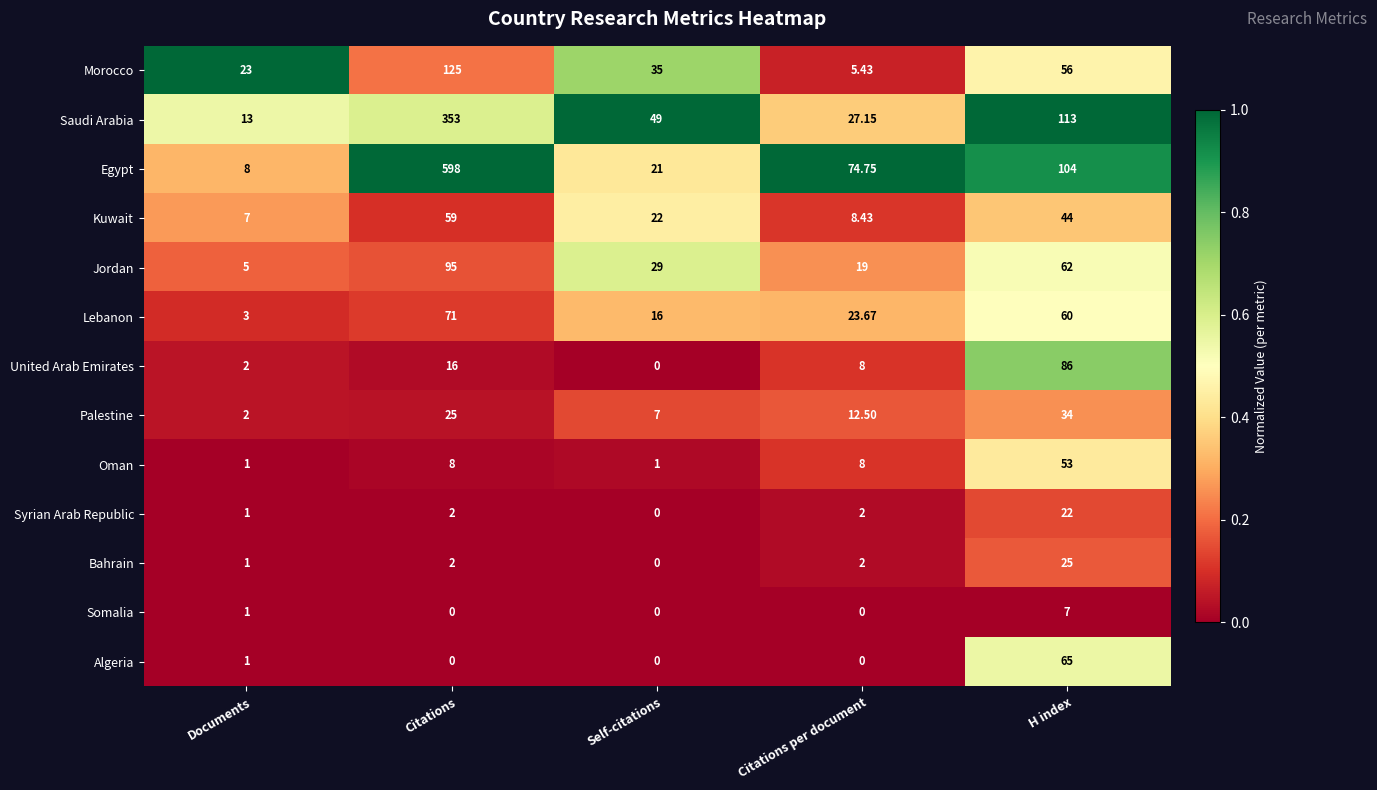

Count the number of data series in this chart.

13